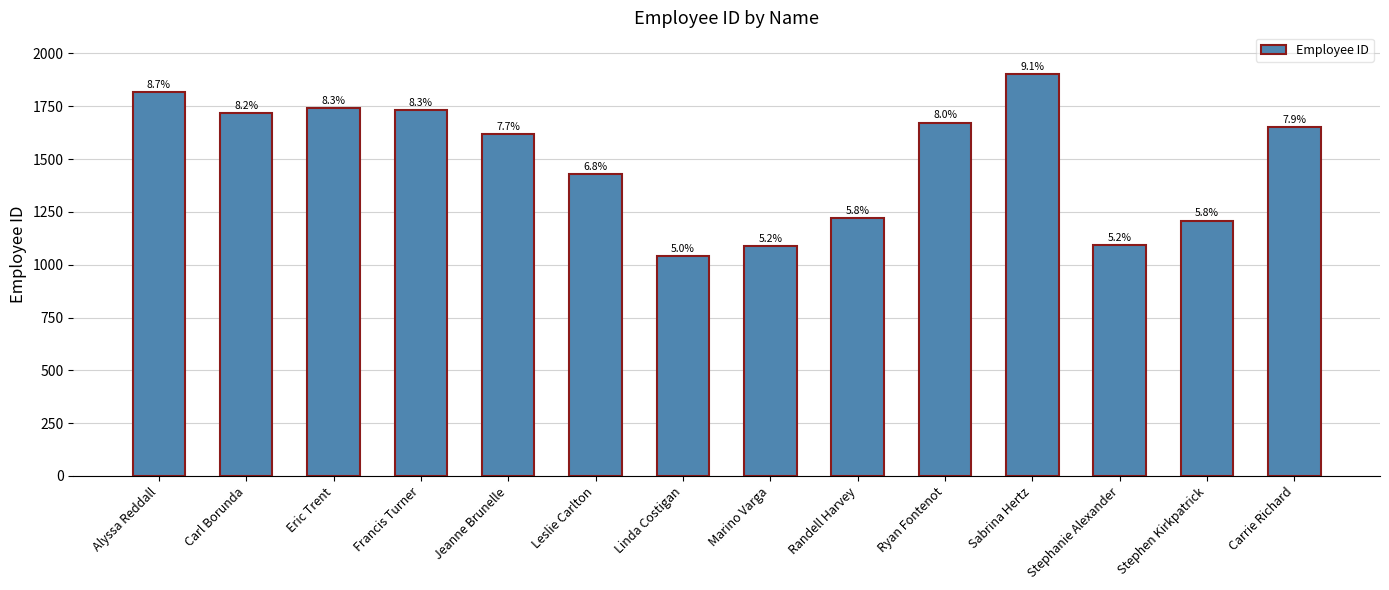

What is the change in value from Alyssa Reddall to Stephen Kirkpatrick?

-607